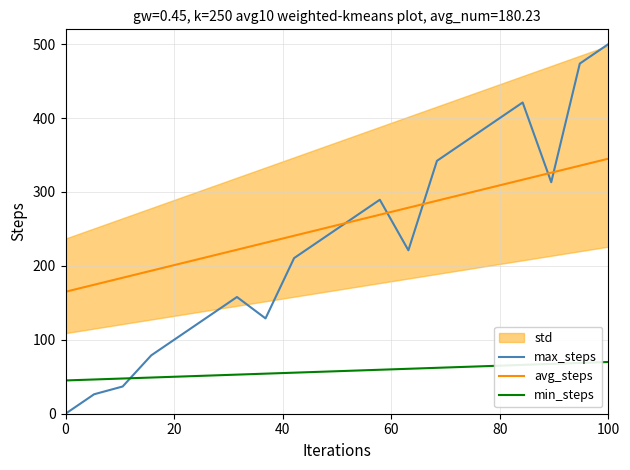

What is the minimum value for min_steps?

45.0